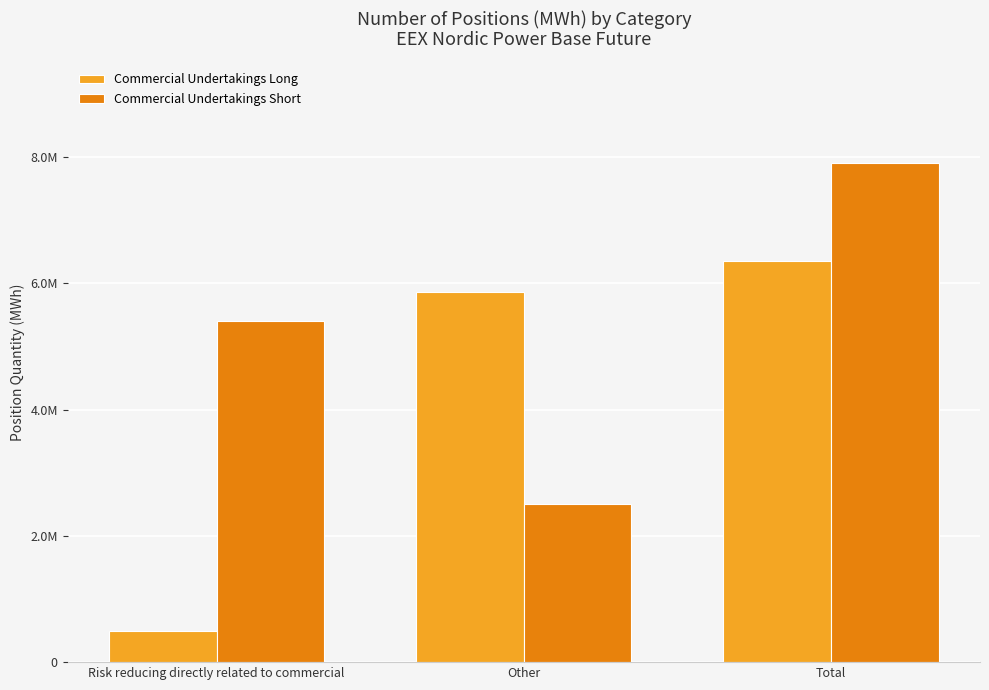

What are all the series names shown in the legend?

Commercial Undertakings Long, Commercial Undertakings Short